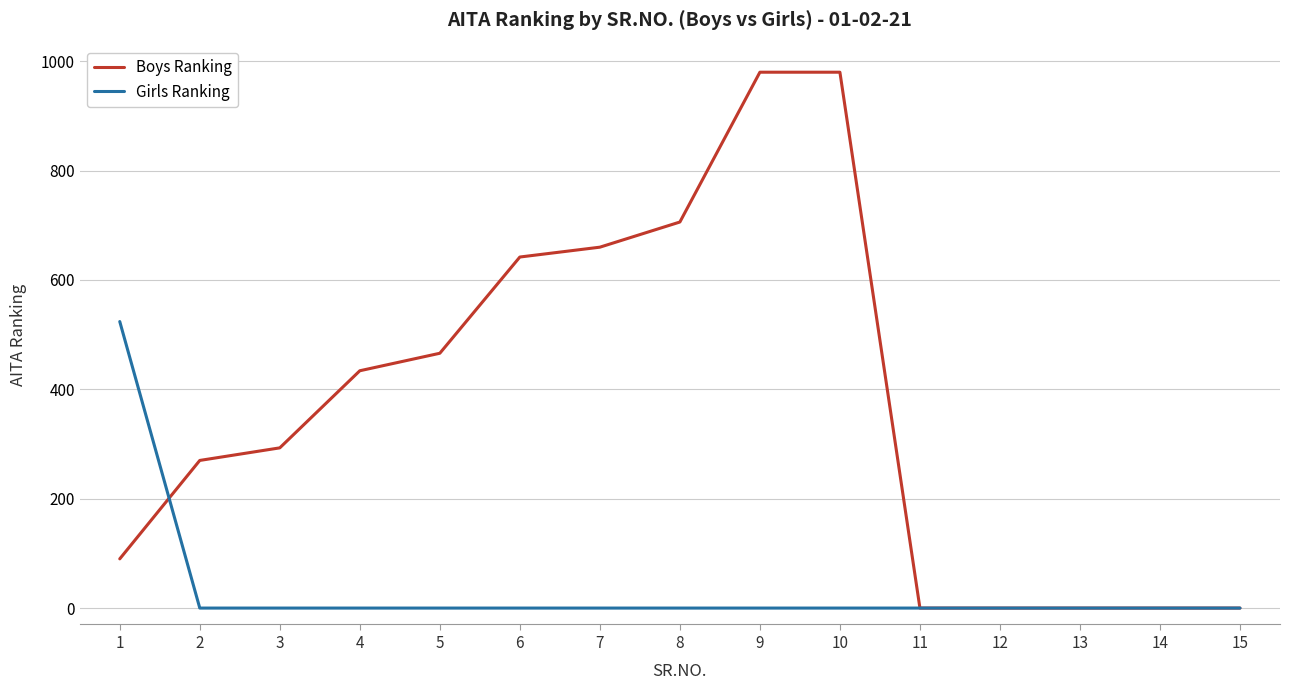

Reading left to right, list all the values displayed in this chart.

Boys Ranking: 1=90	2=270	3=293	4=434	5=466	6=642	7=660	8=706	9=980	10=980	11=0	12=0	13=0	14=0	15=0
Girls Ranking: 1=524	2=0	3=0	4=0	5=0	6=0	7=0	8=0	9=0	10=0	11=0	12=0	13=0	14=0	15=0